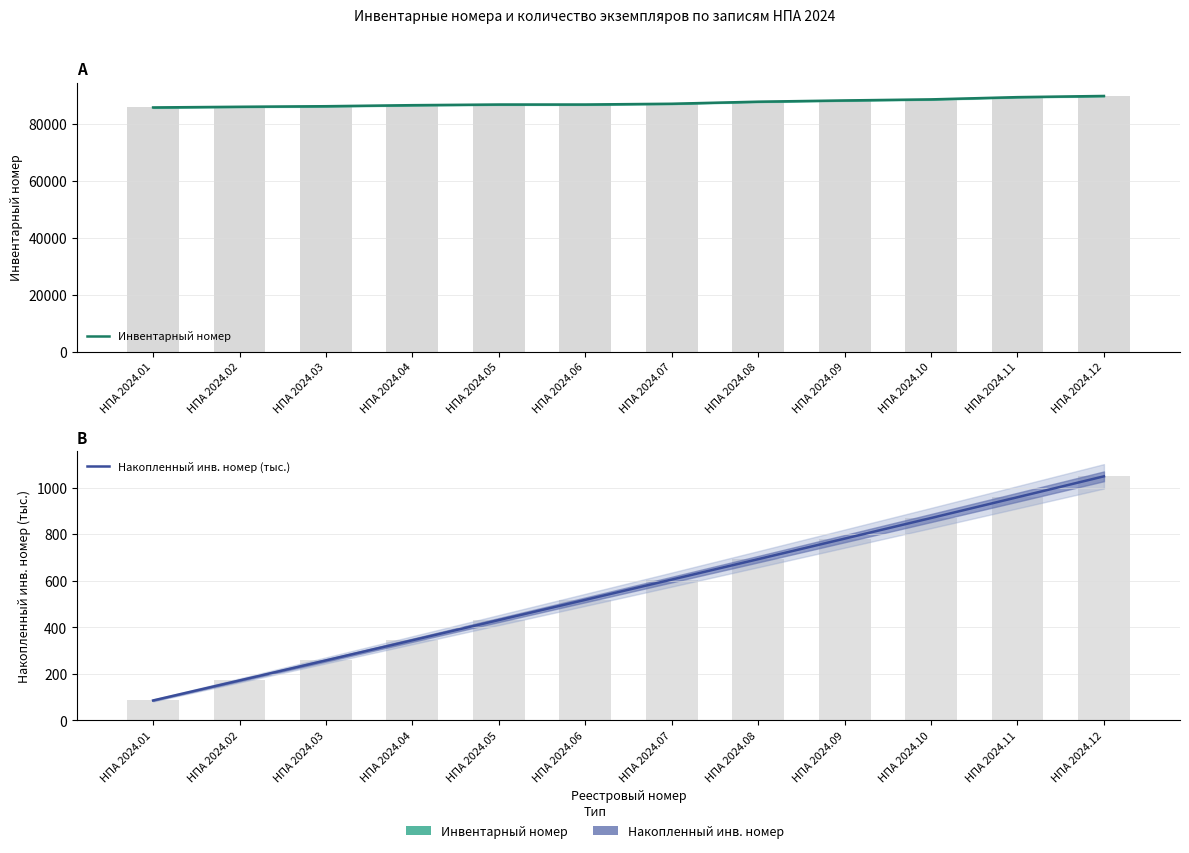

At how many categories does at least one series exceed 42955?

12